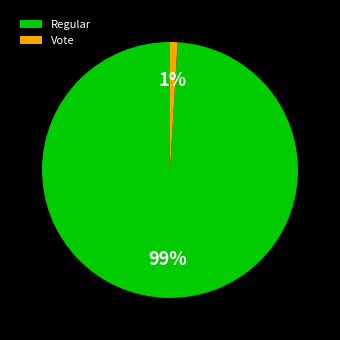

Rank the categories by value from highest to lowest.

Regular, Vote